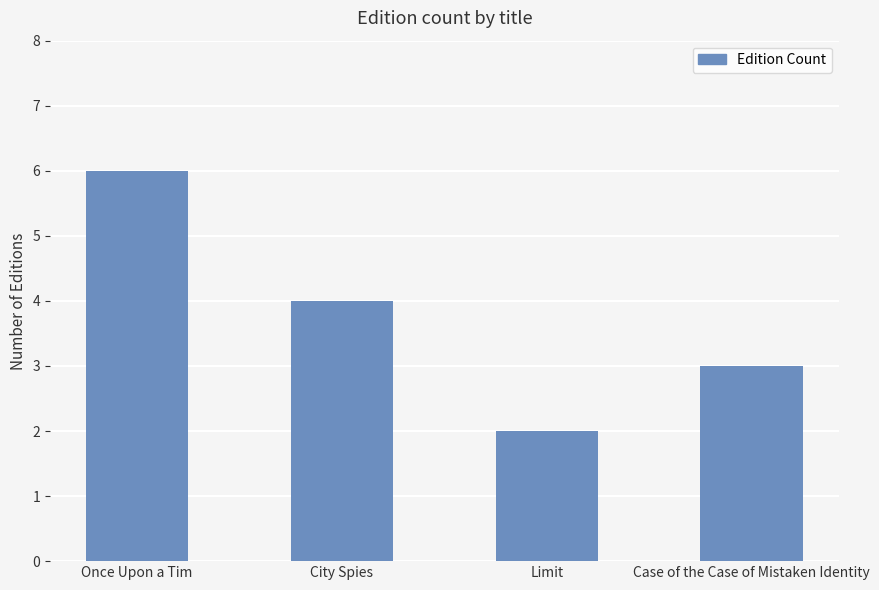

What is the change in value from City Spies to Case of the Case of Mistaken Identity?

-1